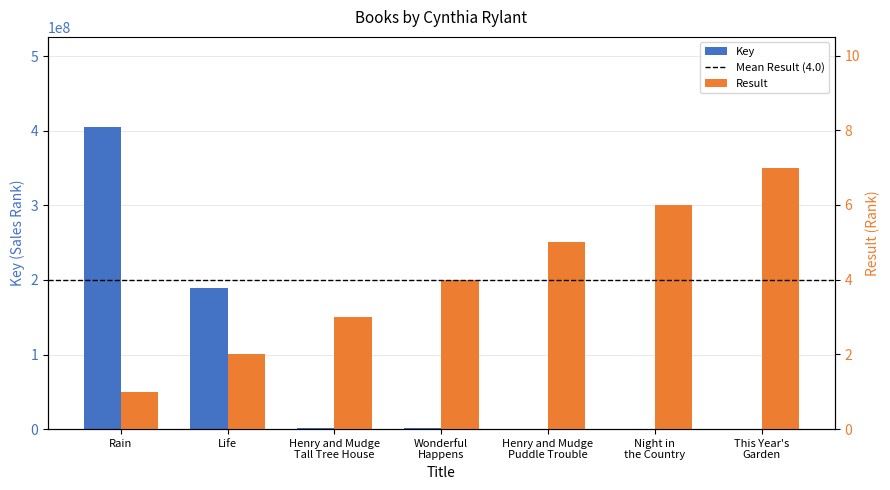

Which series has the largest total across all categories?

Key